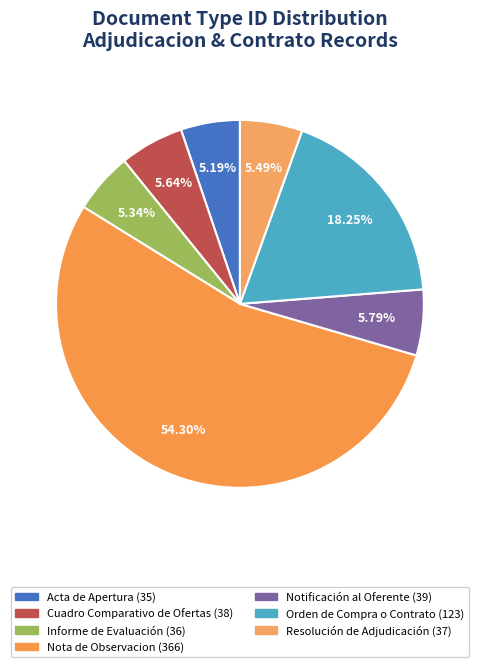

What percentage is NOT represented by Cuadro Comparativo de Ofertas?

94.4%